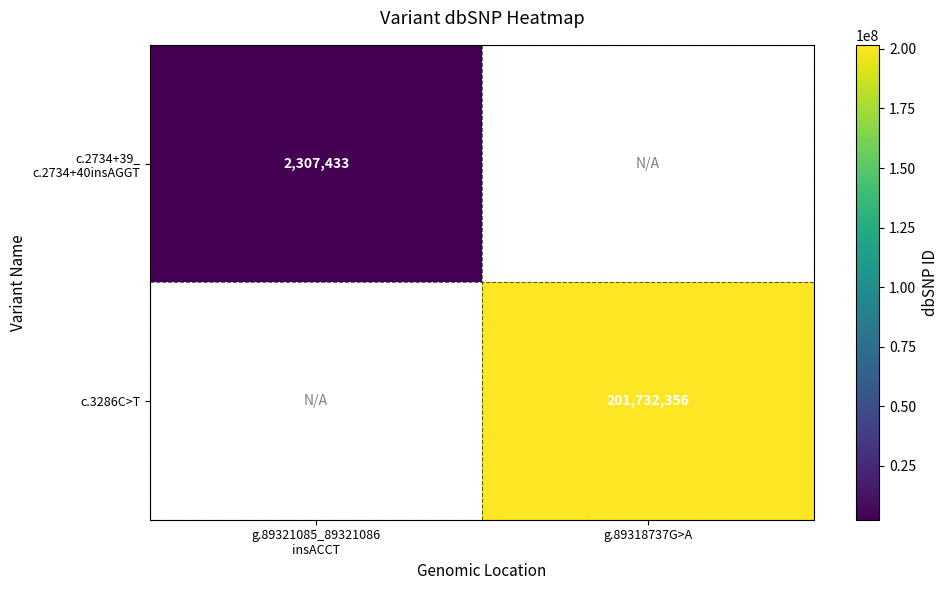

Which label corresponds to the smallest value in the chart?

g.89321085_89321086
insACCT